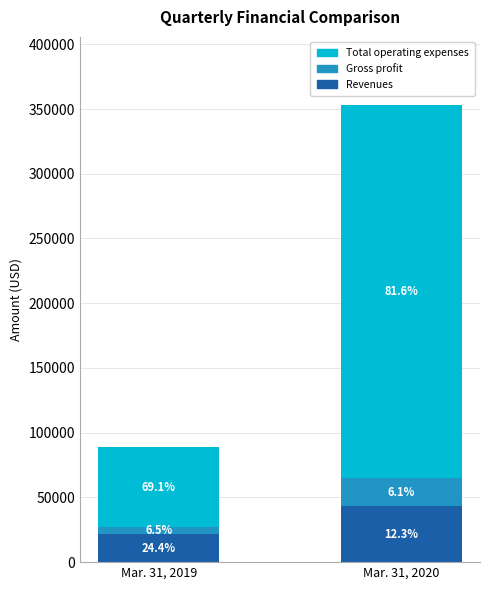

List the series in order of their peak value, highest first.

Total operating expenses, Revenues, Gross profit